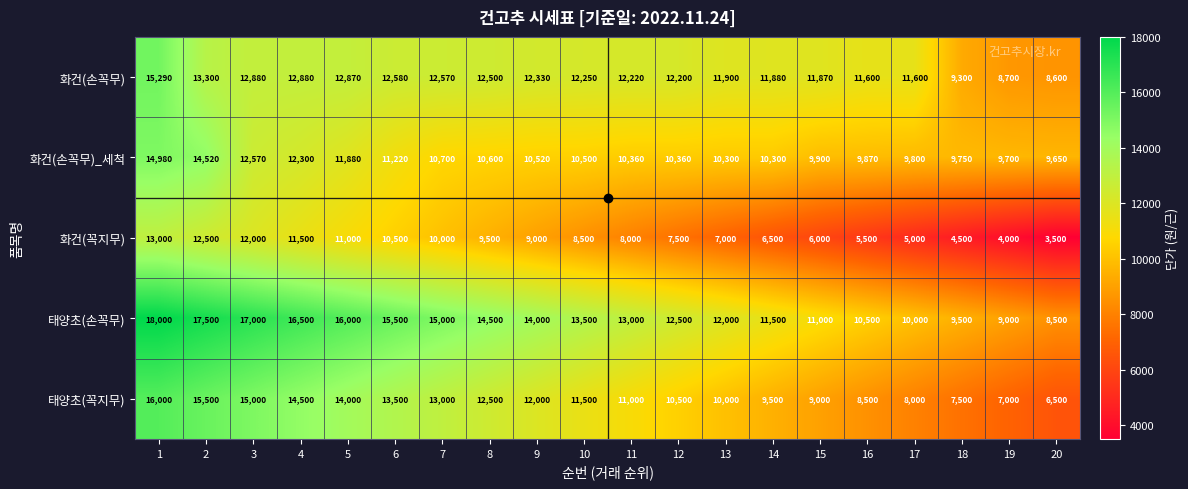

Rank the series at 13 from highest to lowest value.

태양초(손꼭무), 화건(손꼭무), 화건(손꼭무)_세척, 태양초(꼭지무), 화건(꼭지무)